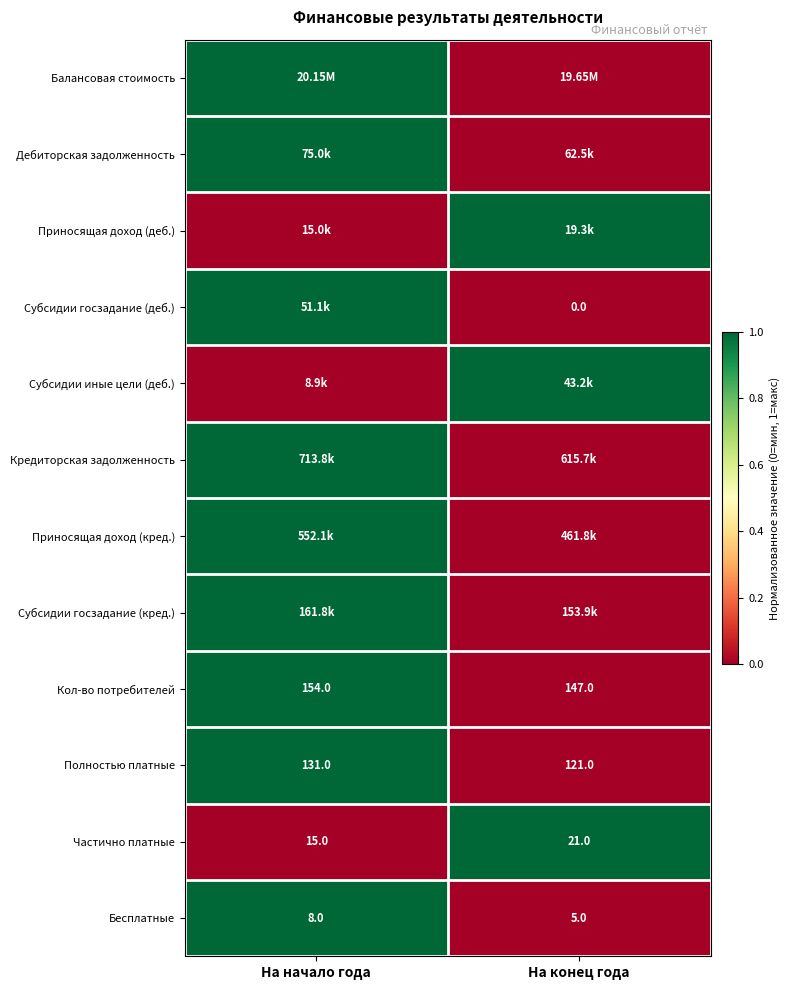

Which has a higher value, На начало года or На конец года?

На начало года